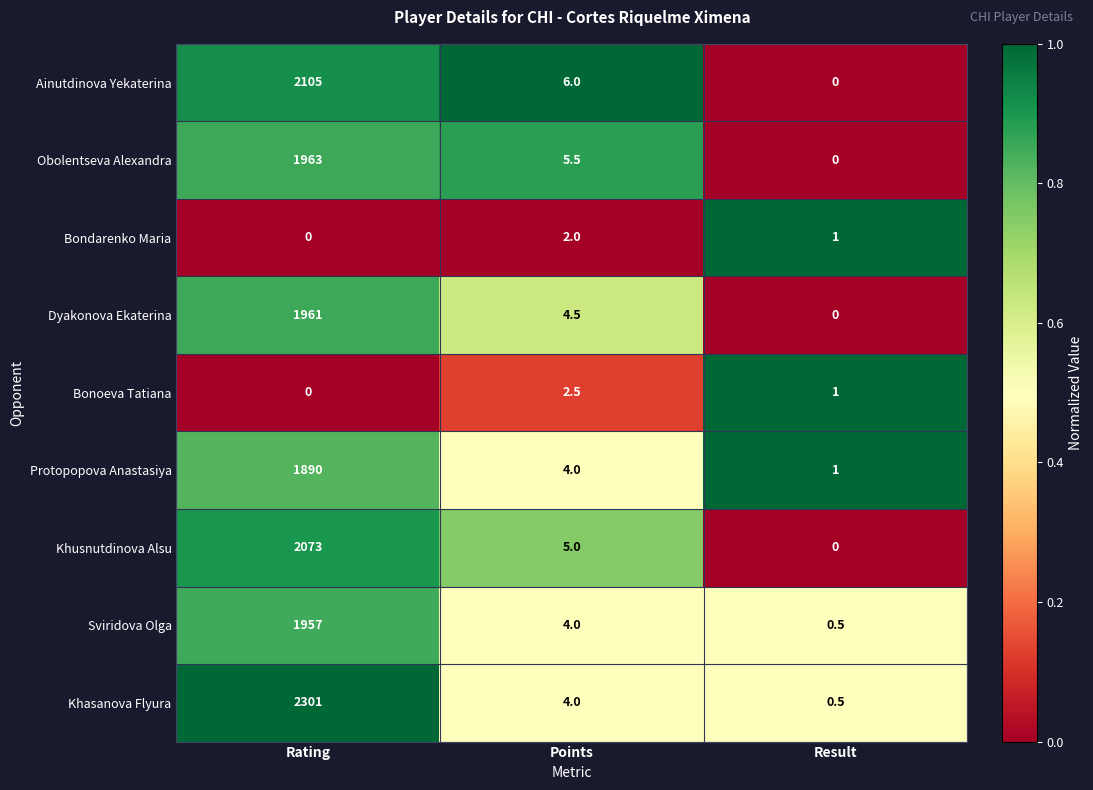

What is the total value across all series at Points?

37.5